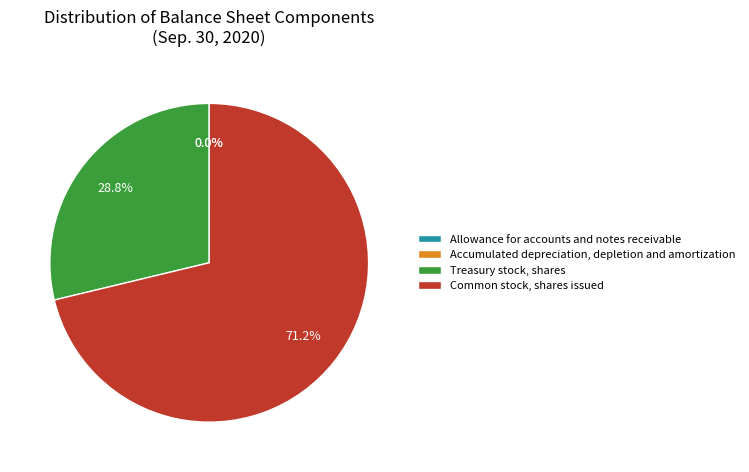

To the nearest percent, what percentage of the pie is Common stock, shares issued?

71%